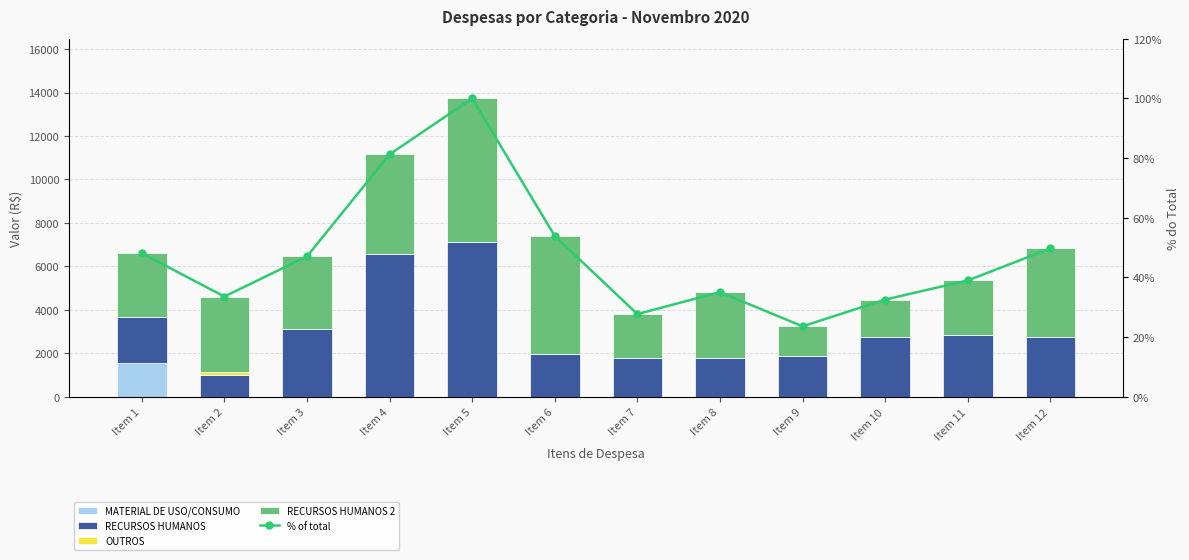

What is the sum of all MATERIAL DE USO/CONSUMO values?

1560.0